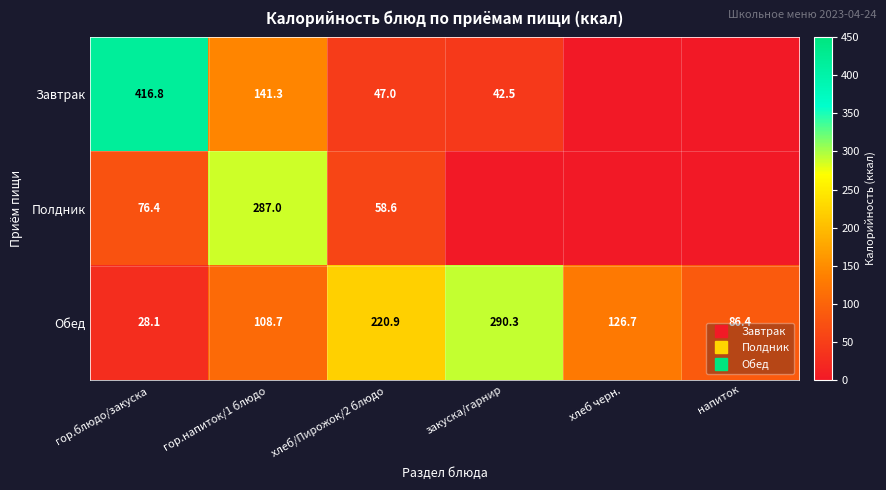

Between хлеб черн. and гор.блюдо/закуска, which is larger?

гор.блюдо/закуска